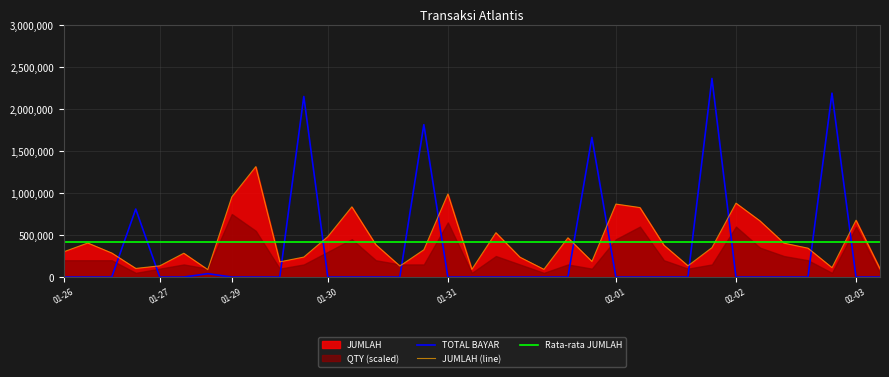

At which label does TOTAL BAYAR reach its minimum?

2018-01-26